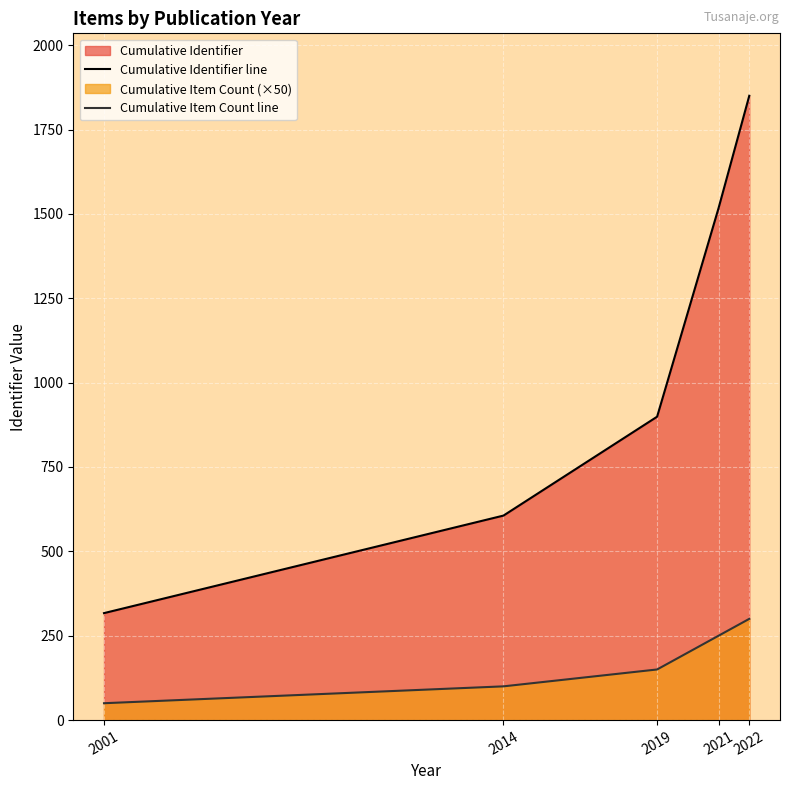

True or false: Cumulative Identifier line and Cumulative Item Count line intersect in this chart.

False